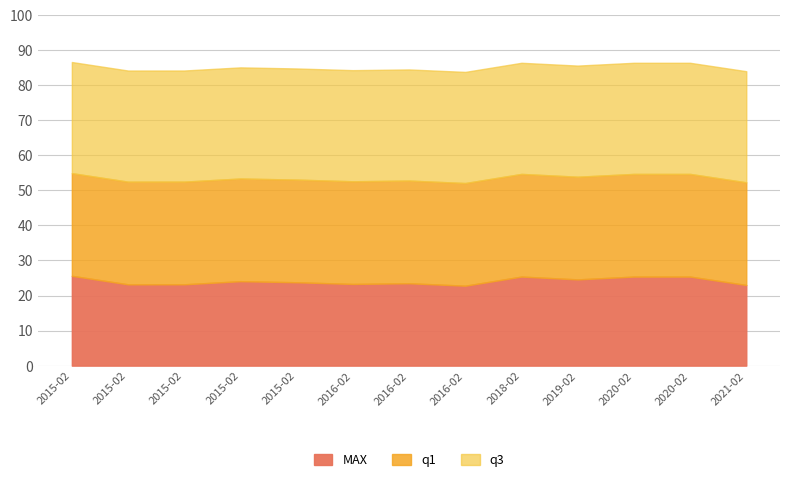

What is the maximum value for q1?

29.3